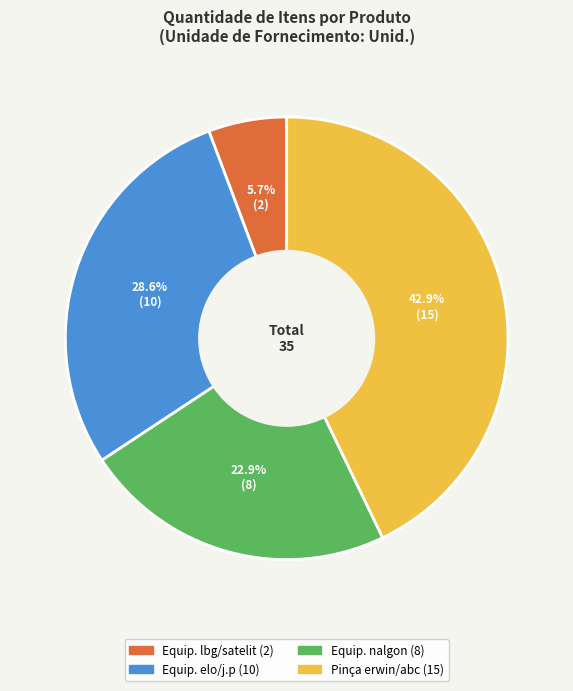

Does any single category account for the majority?

No